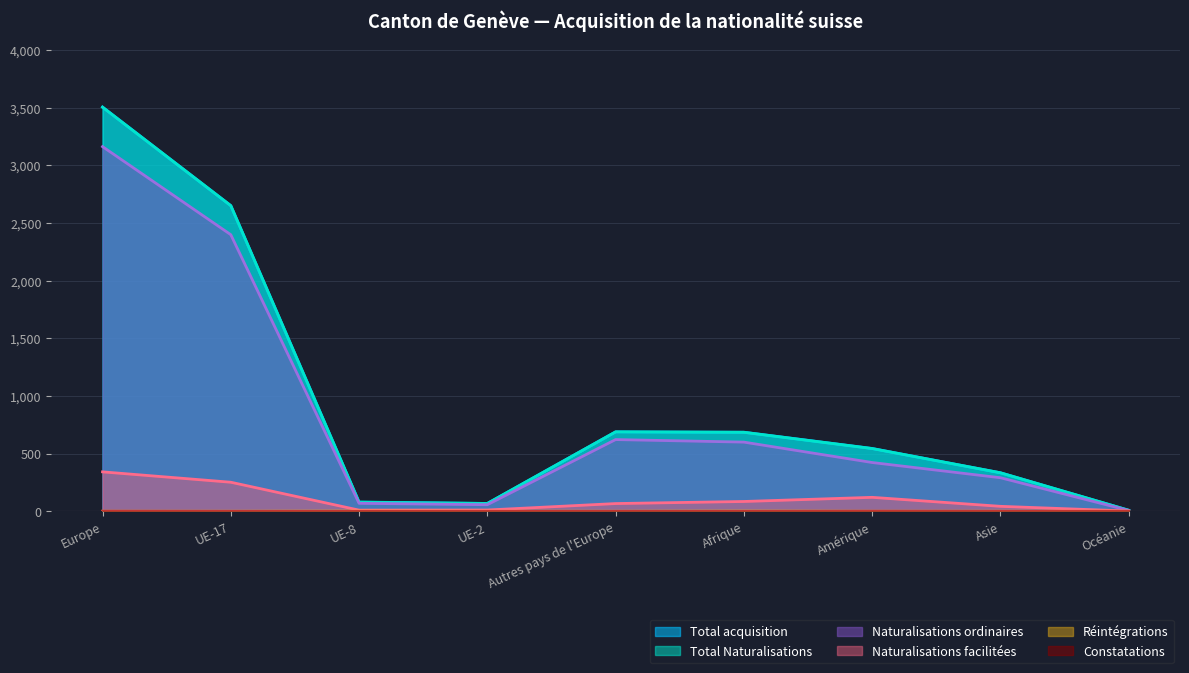

Rank the series by their maximum value, from highest to lowest.

Total acquisition, Total Naturalisations, Naturalisations ordinaires, Naturalisations facilitées, Réintégrations, Constatations